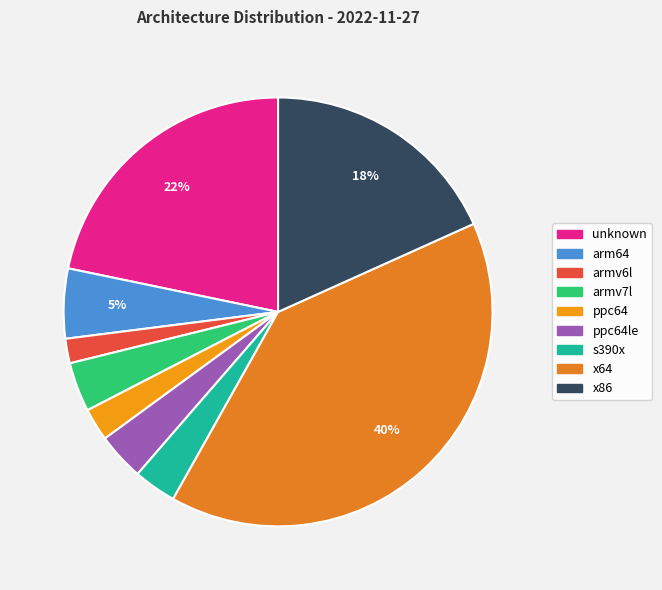

Which slice is the smallest?

armv6l